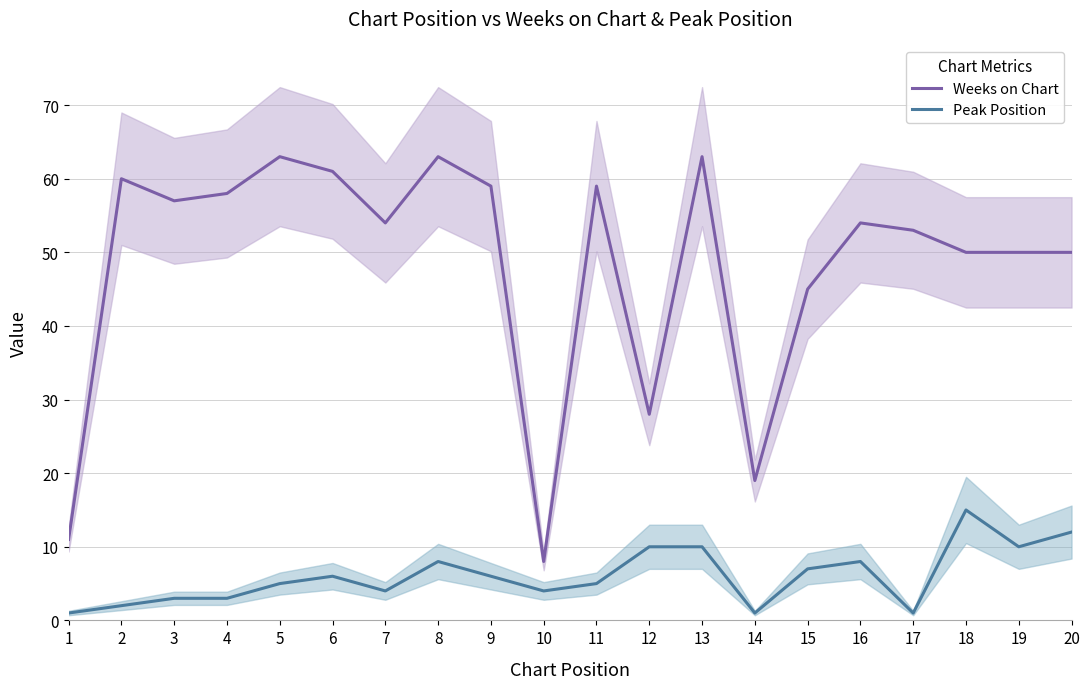

Count the number of data series in this chart.

2